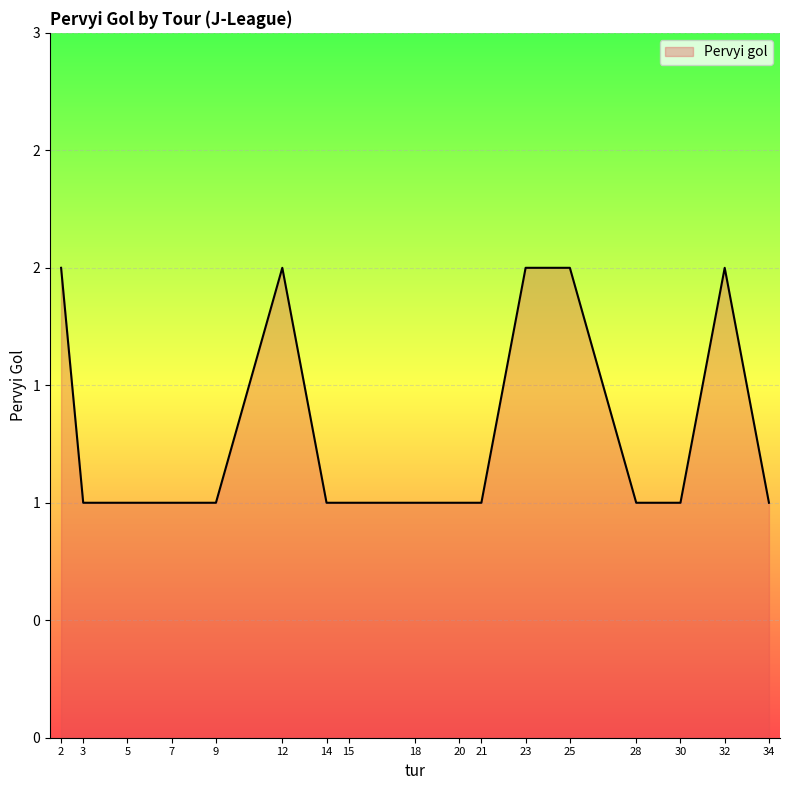

Does the chart display data point markers on the line(s)?

No